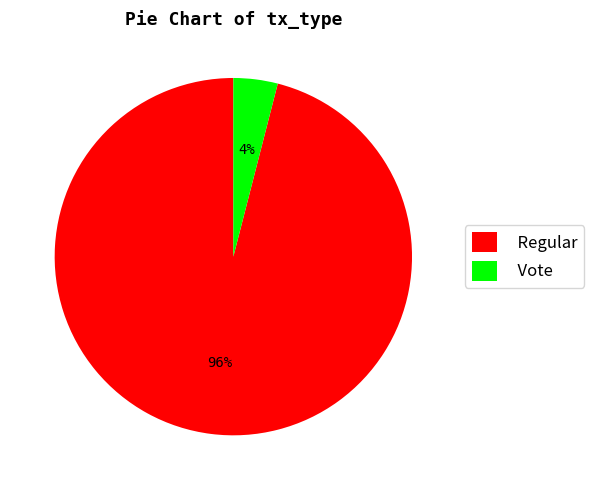

Combined, do Regular and Vote account for over 50%?

Yes